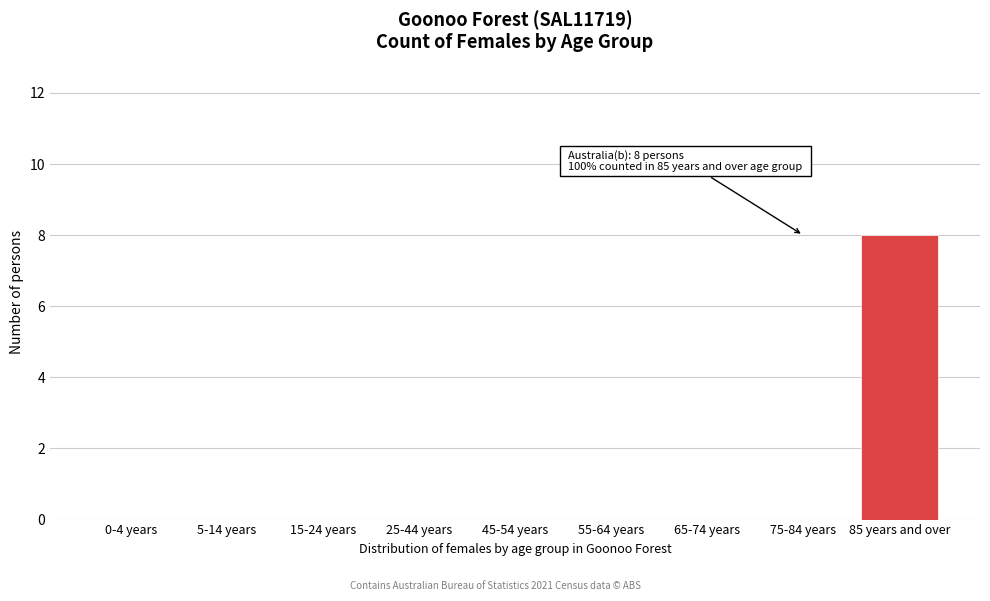

Reading left to right, transcribe all the data shown in this chart.

0-4 years=0	5-14 years=0	15-24 years=0	25-44 years=0	45-54 years=0	55-64 years=0	65-74 years=0	75-84 years=0	85 years and over=8